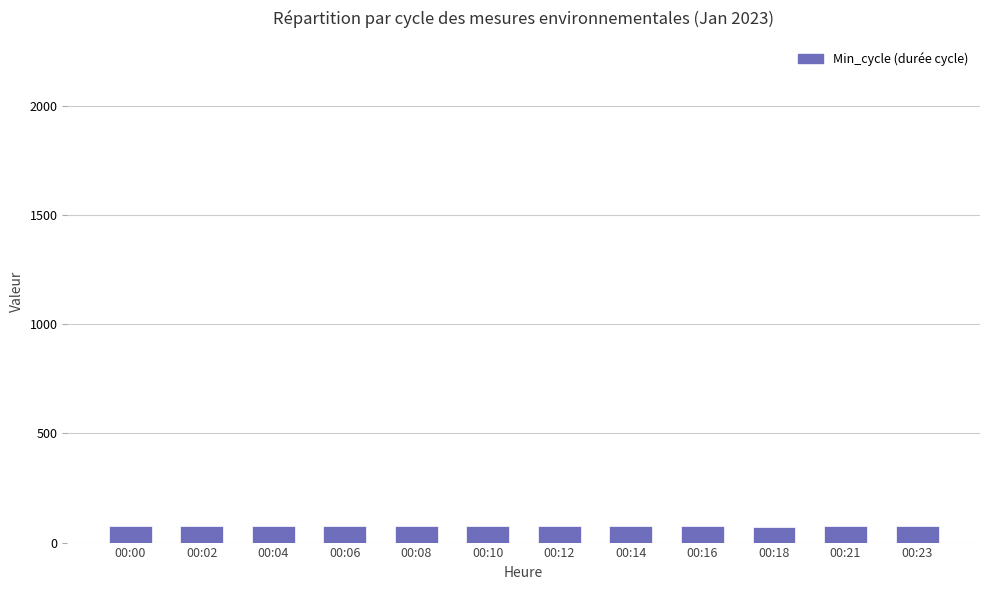

What is the difference between the second highest and minimum values?

2